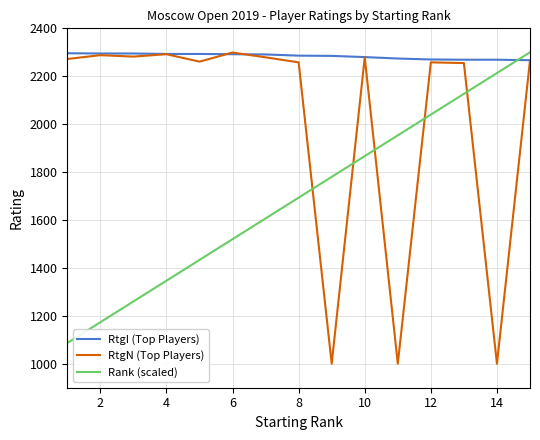

How many lines are shown in the chart?

3